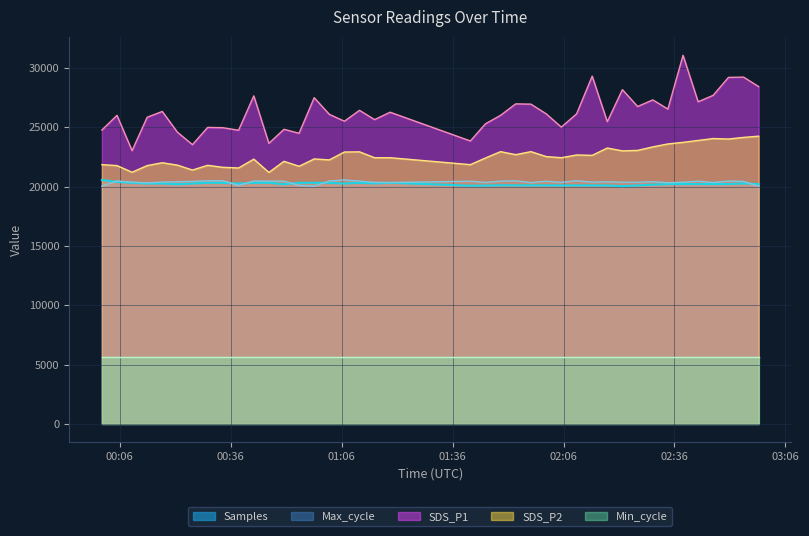

What is the smallest value displayed?

5600.0